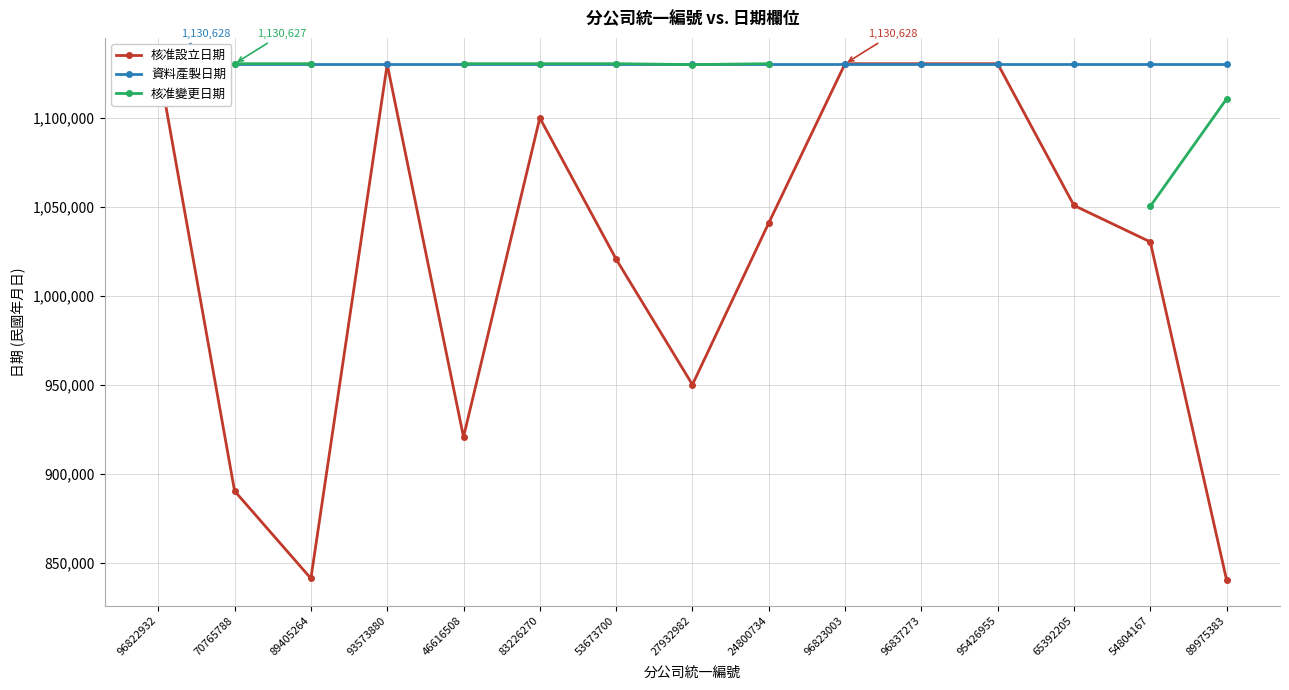

True or false: 核准變更日期 and 資料產製日期 cross at least once.

False